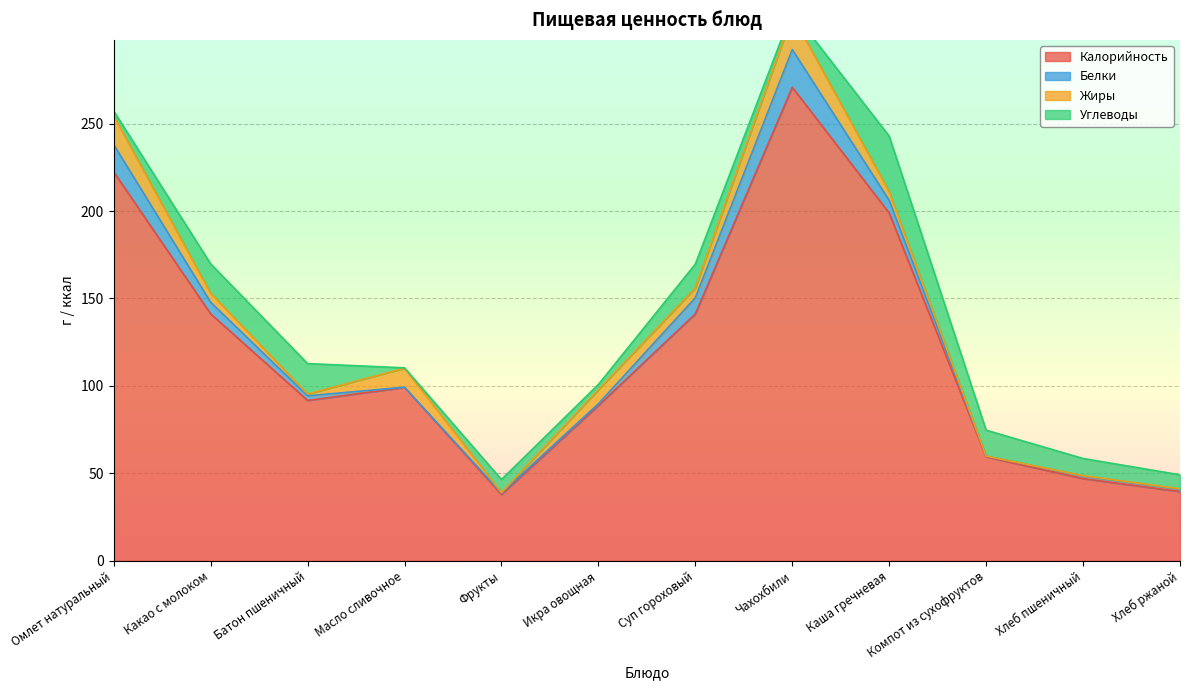

What is the difference between the Жиры values at Хлеб пшеничный and Омлет натуральный?

16.3